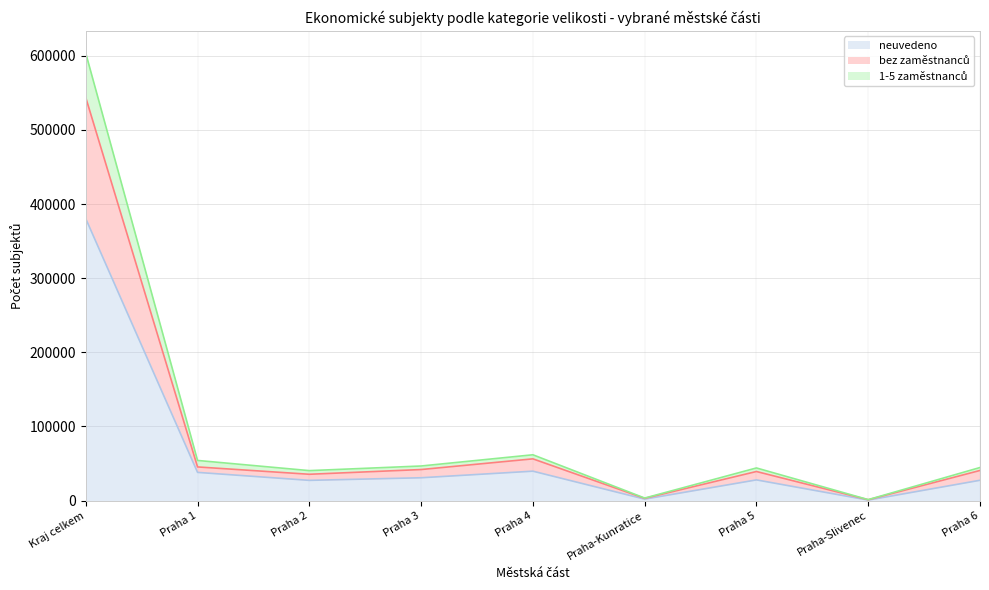

What is the sum of all neuvedeno values?

574479